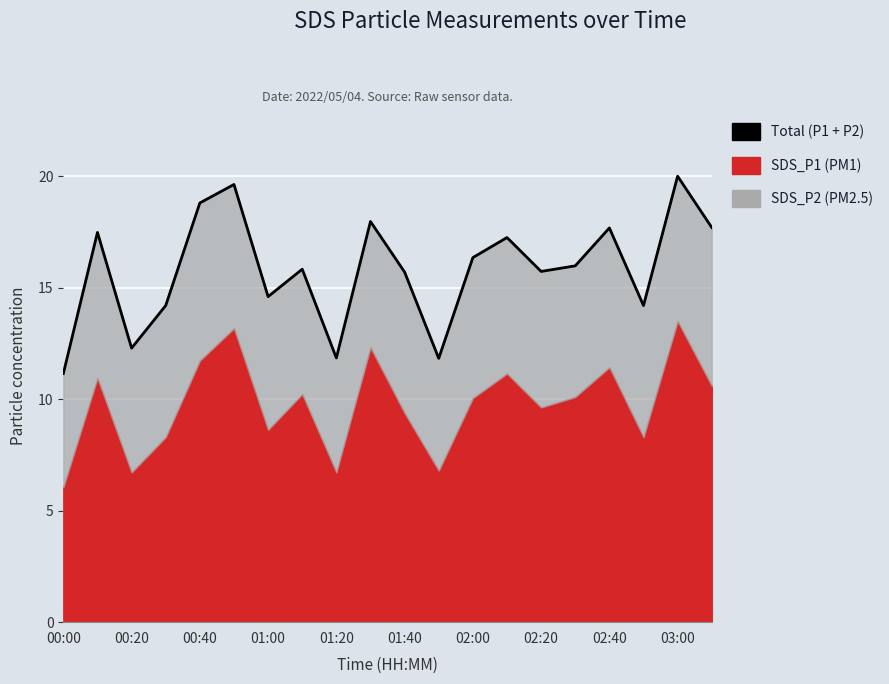

How many points are higher than both their immediate neighbors (excluding endpoints)?

7